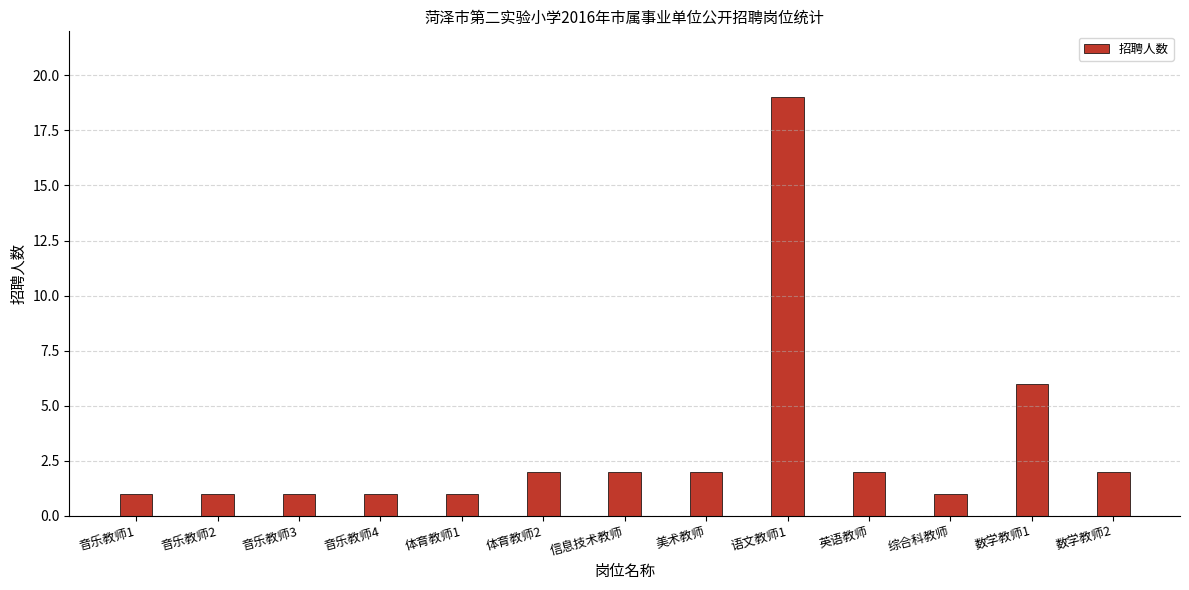

The value at 信息技术教师 is 2. True or false?

True